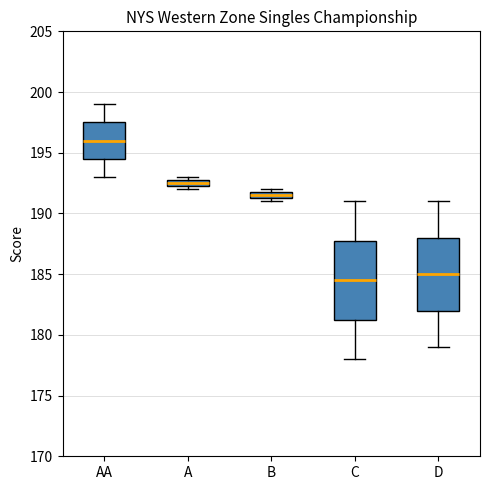

Where is the lower edge of the box for A on the y-axis? The values are not printed on the chart, so give them approximately, as read against the axis.

192.5